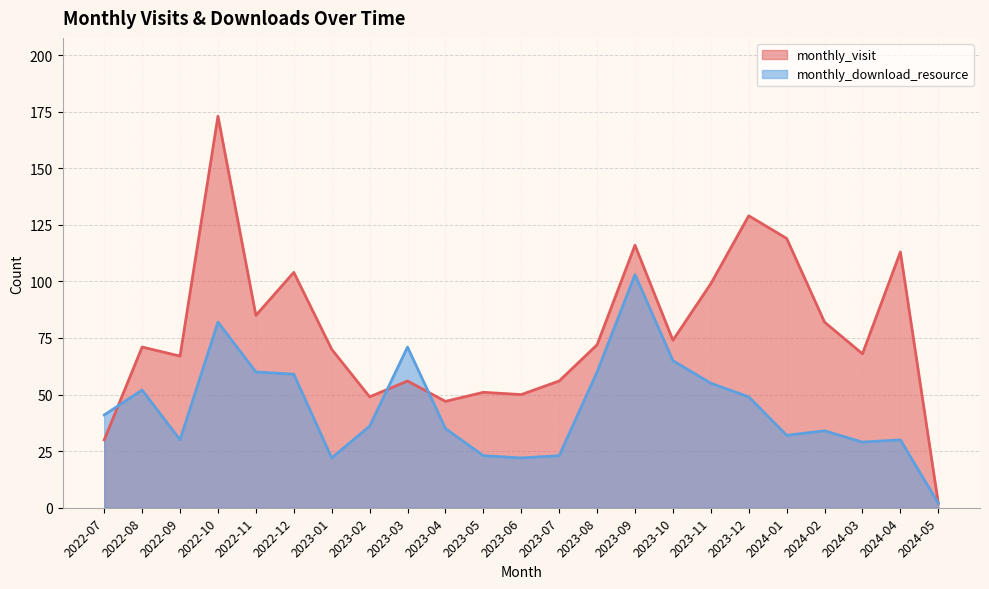

What is the average value of the monthly_download_resource series?

44